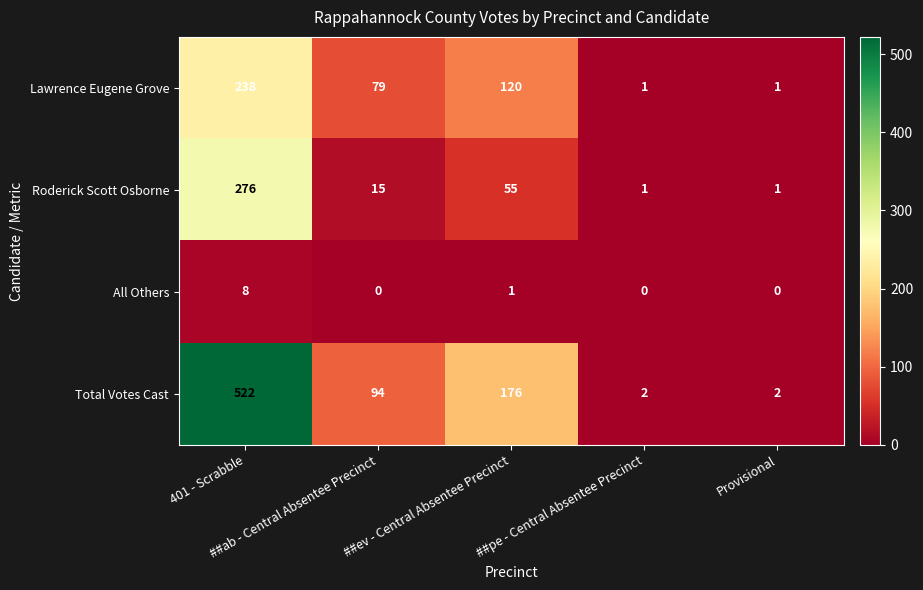

Count the Total Votes Cast values in the range 2 to 176.

4